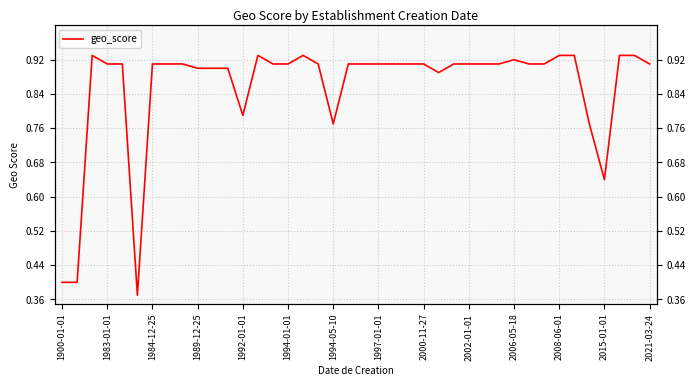

The chart shows a value of 1.6 at 38. True or false?

False